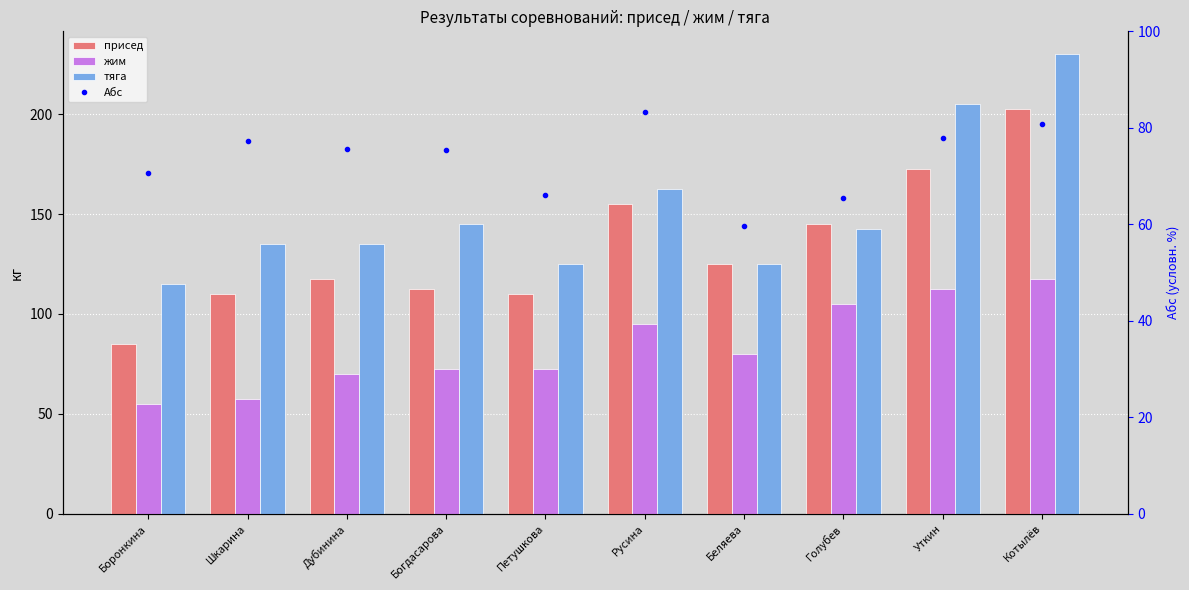

Reading left to right, list all the values displayed in this chart.

присед: 85.0	110.0	117.5	112.5	110.0	155.0	125.0	145.0	172.5	202.5
жим: 55.0	57.5	70.0	72.5	72.5	95.0	80.0	105.0	112.5	117.5
тяга: 115.0	135.0	135.0	145.0	125.0	162.5	125.0	142.5	205.0	230.0
Абс: 70.7	77.4	75.6	75.4	66.0	83.3	59.7	65.4	78.0	80.8